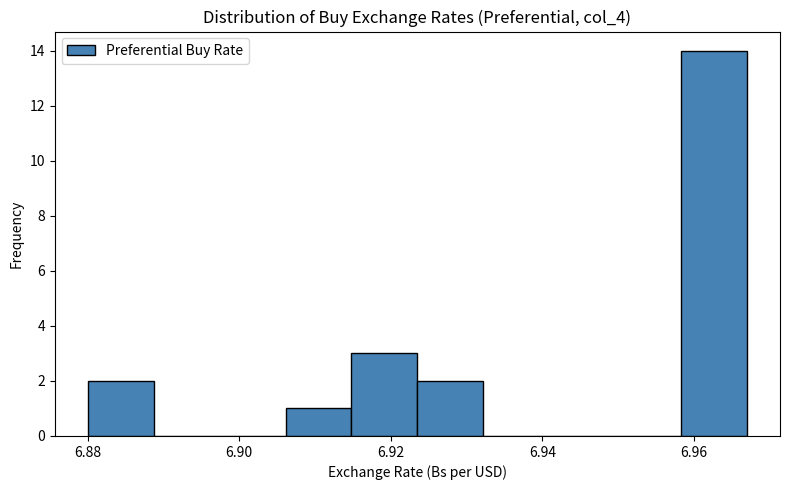

Over which range of the x-axis is the bar tallest?

6.958 to 6.968